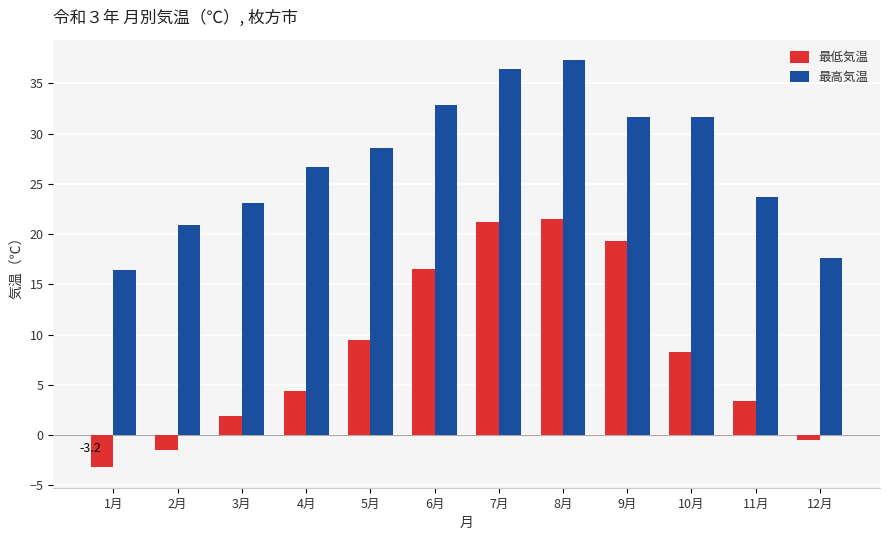

What is the sum of the 最低気温 values at 4月 and 5月?

13.9